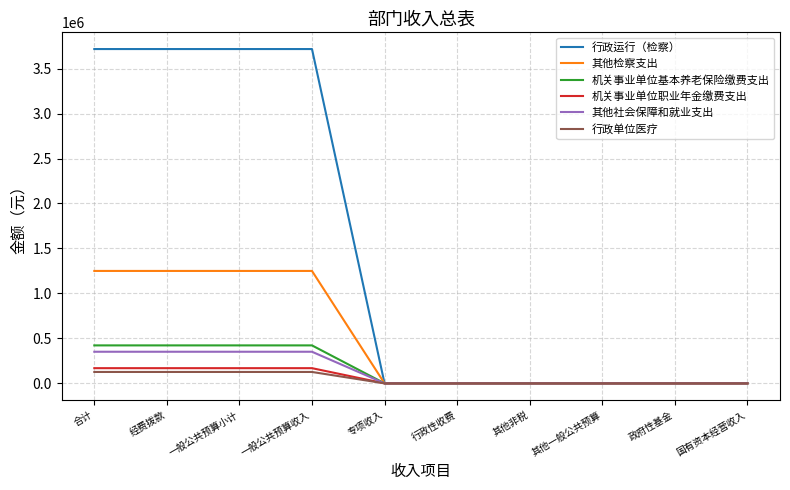

What is the maximum value for 行政运行（检察）?

3717394